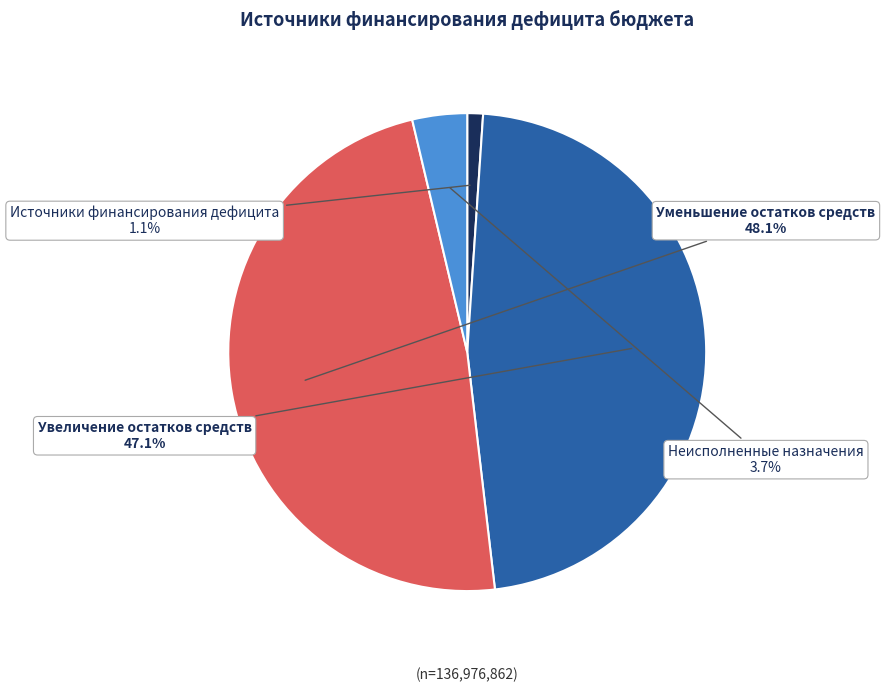

Rank the categories by value from lowest to highest.

Источники финансирования дефицита, Неисполненные назначения, Увеличение остатков средств, Уменьшение остатков средств